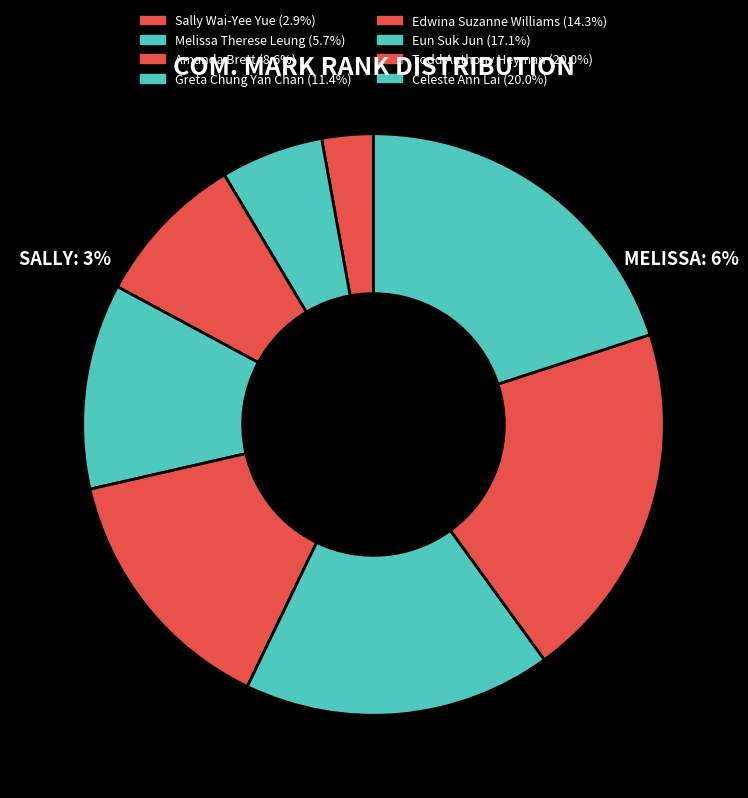

What percentage is the Amanda Brett slice, to the nearest percent?

9%